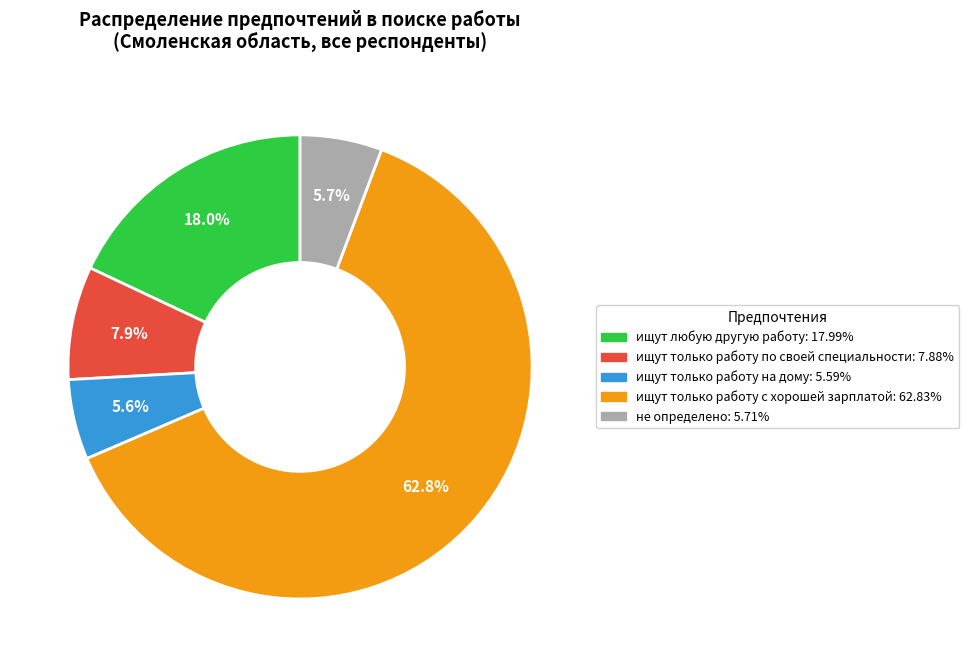

Which slice is the largest?

ищут только работу с хорошей зарплатой